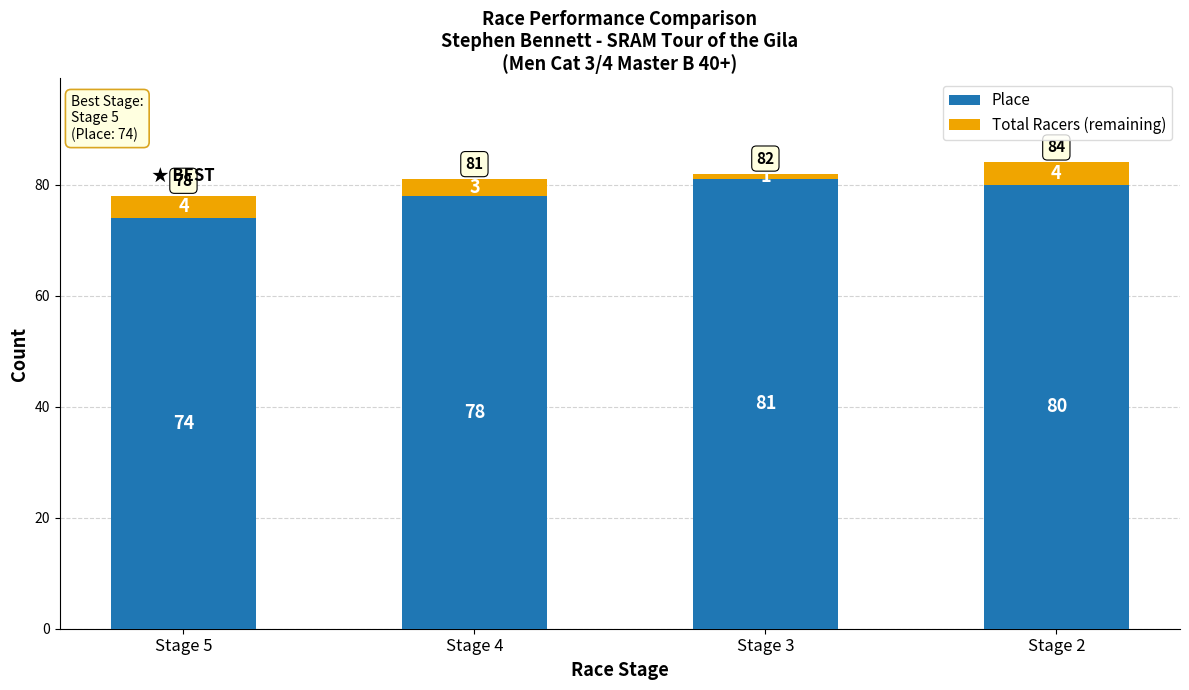

Reading right to left, transcribe the values for Place.

Stage 2=80	Stage 3=81	Stage 4=78	Stage 5=74